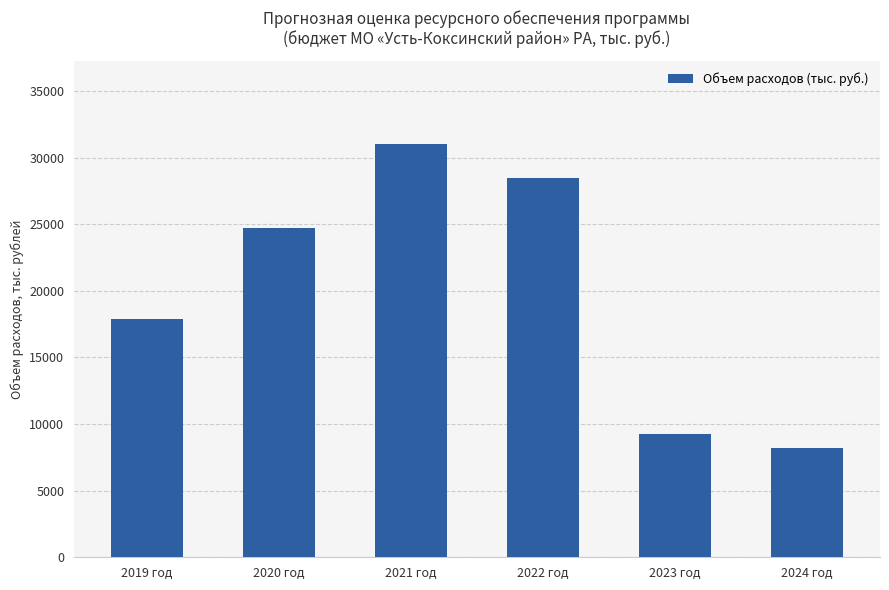

What is the change in value from 2019 год to 2022 год?

+10609.8